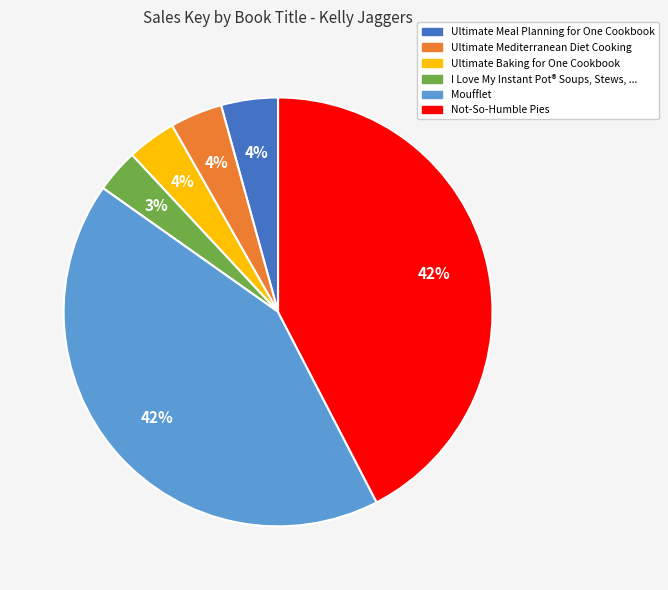

Does any single category account for the majority?

No